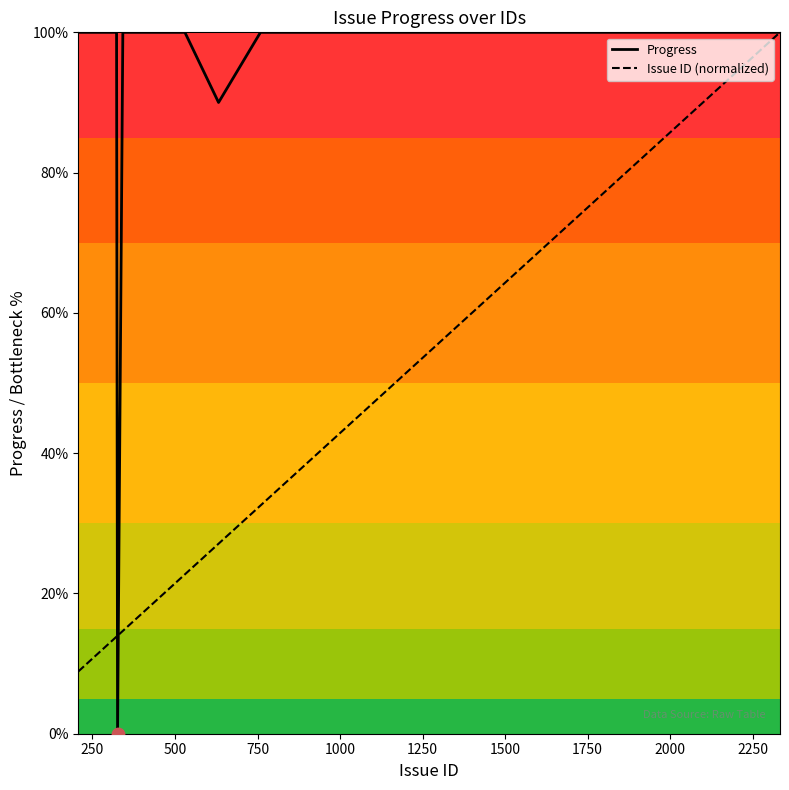

Which series has the largest total across all categories?

Progress